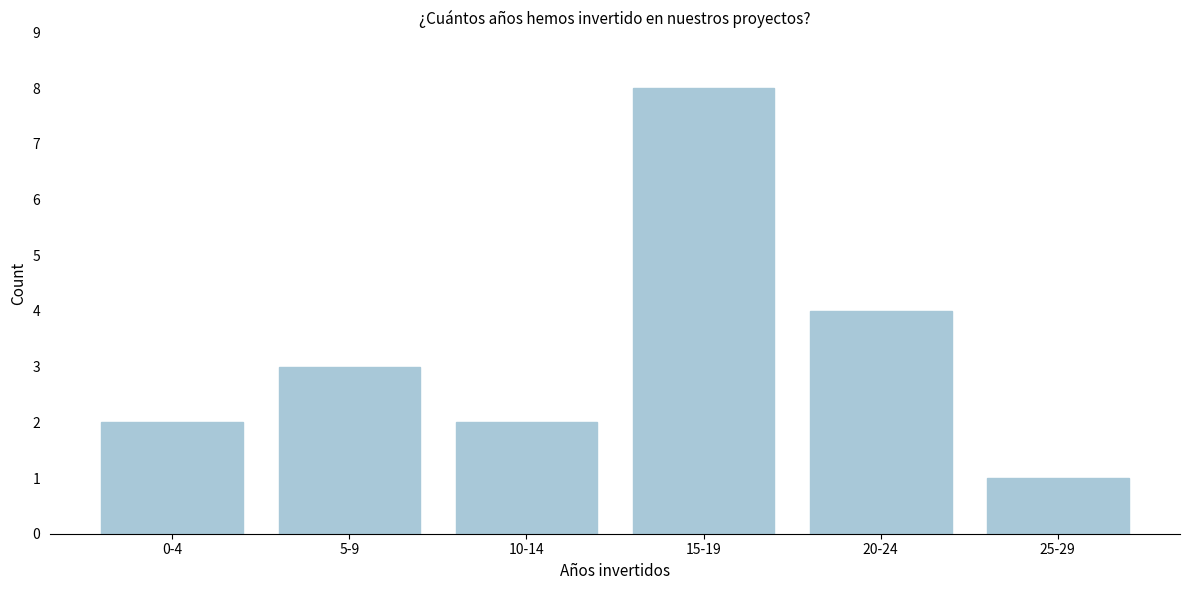

Reading left to right, transcribe all the data shown in this chart.

0-4=2	5-9=3	10-14=2	15-19=8	20-24=4	25-29=1